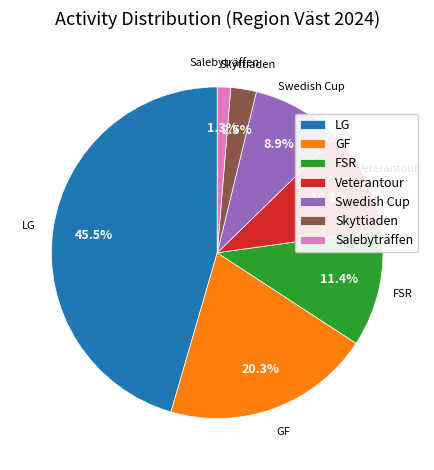

How many segments does this pie chart have?

7